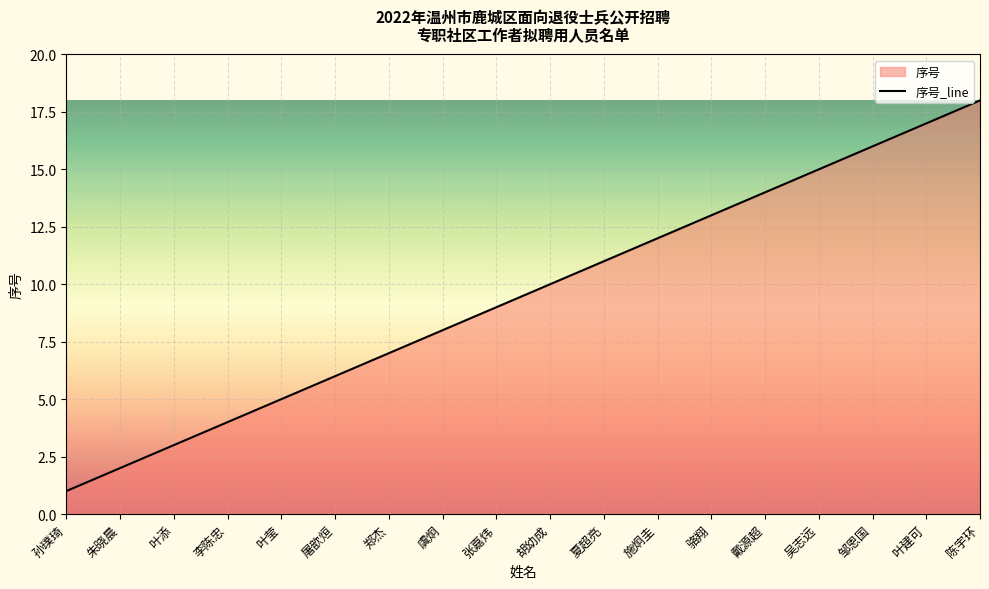

What is the change in value from 屠歆烜 to 张嘉炜?

+3